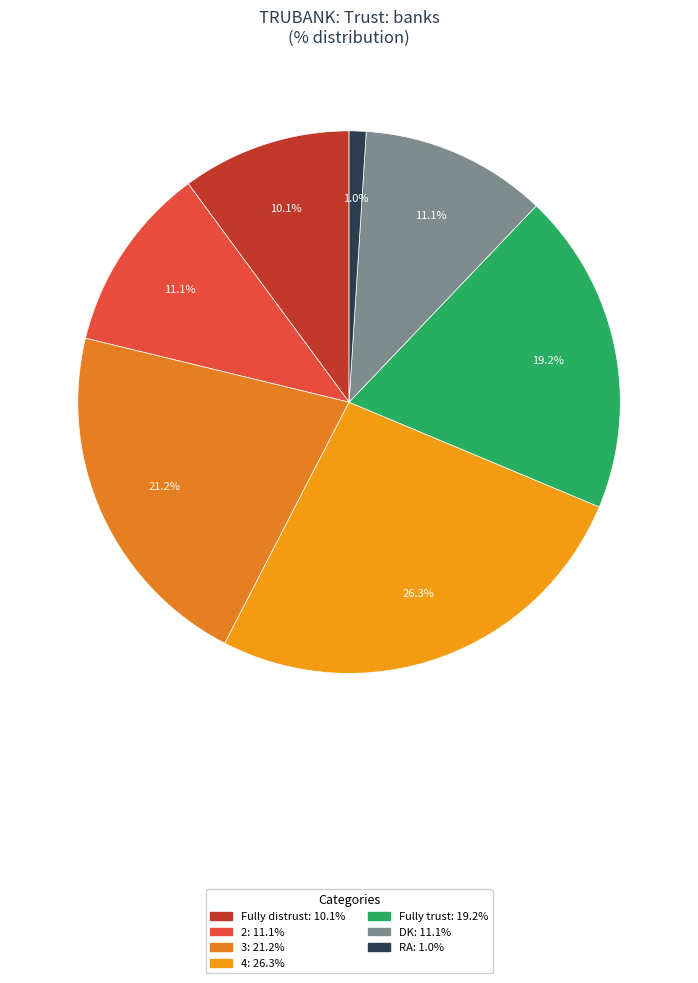

How many slices are in this pie chart?

7